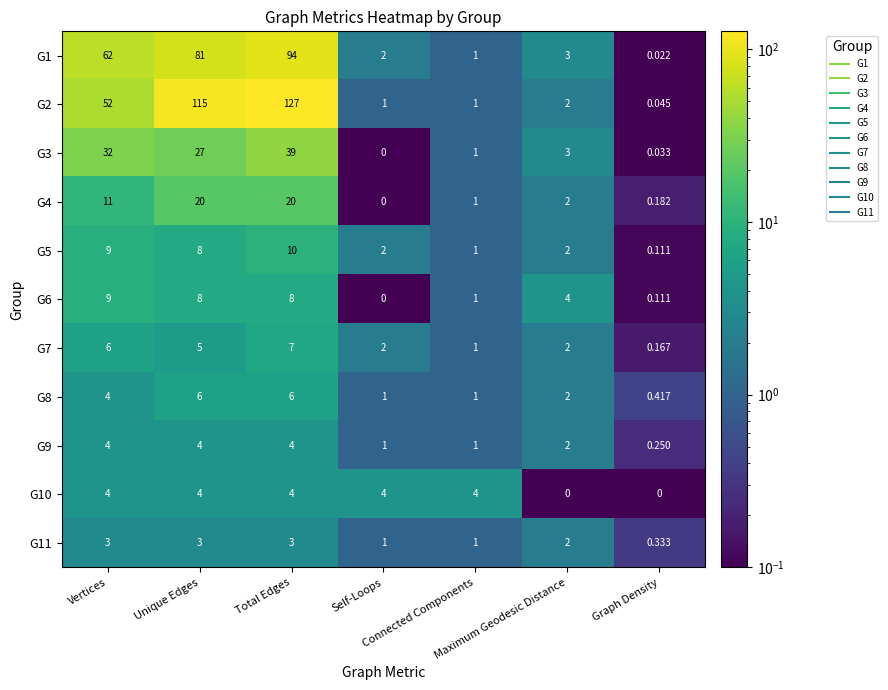

How many series are shown in this chart?

11